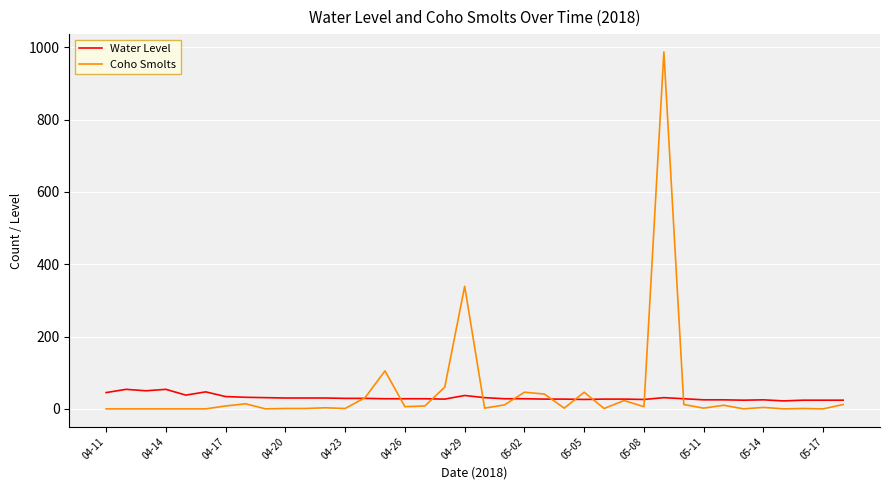

Which series has the widest spread of values?

Coho Smolts